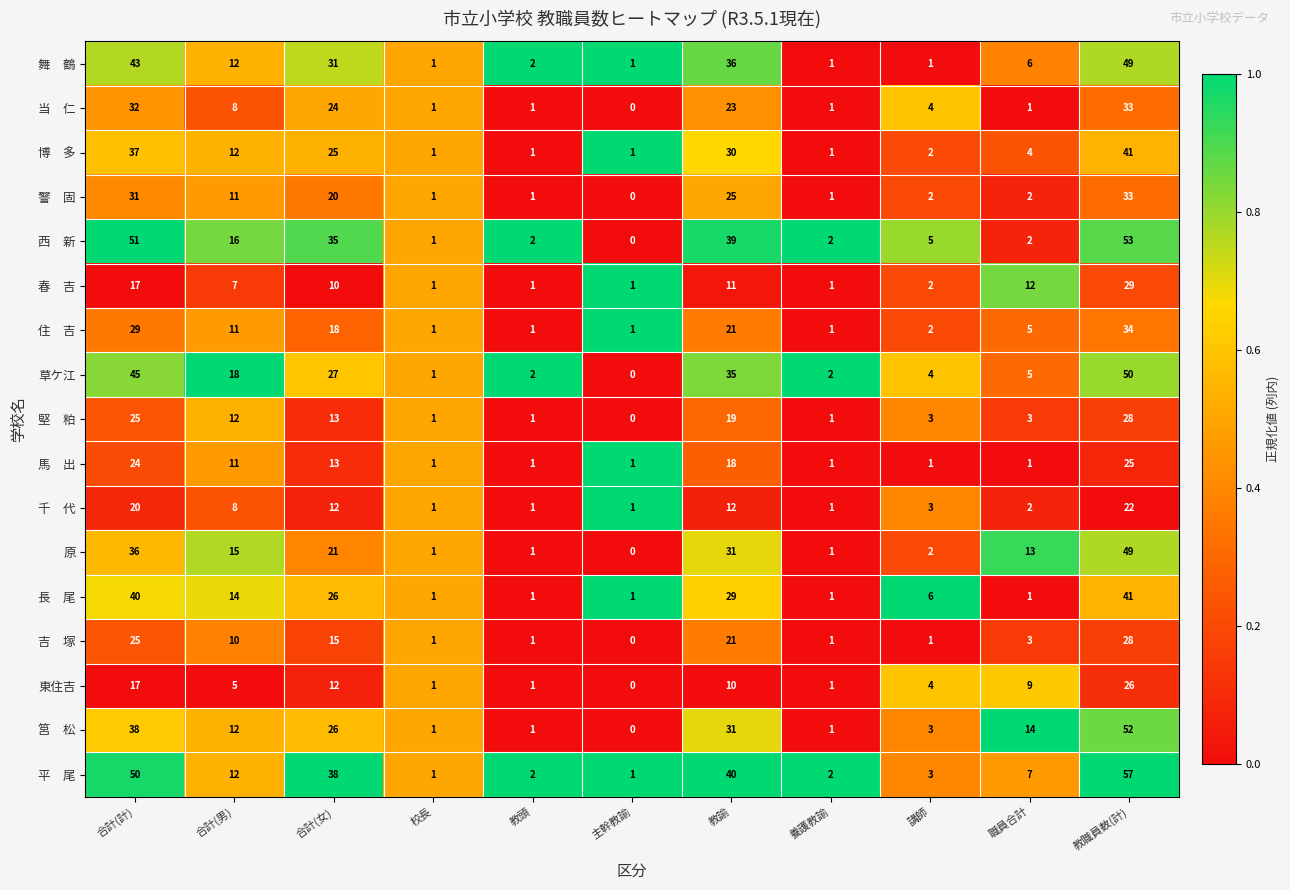

What is the total value across all series at 主幹教諭?

8